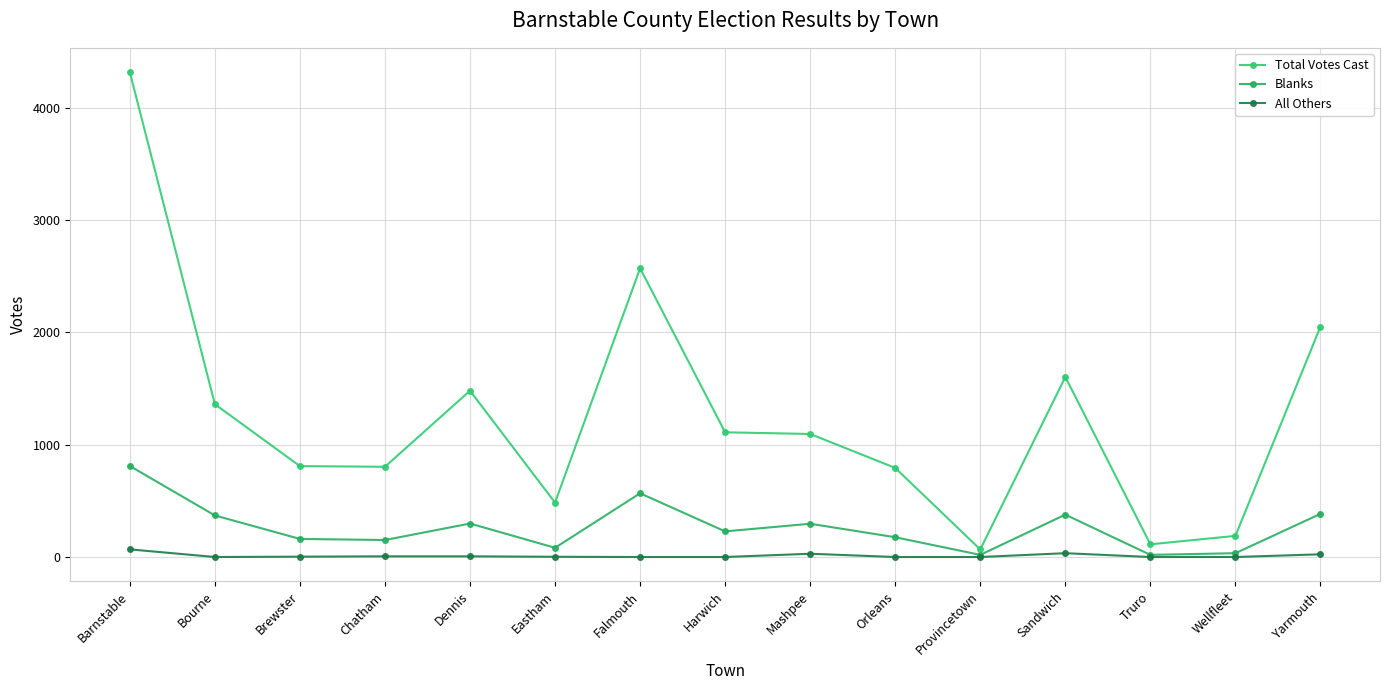

How many lines are shown in the chart?

3